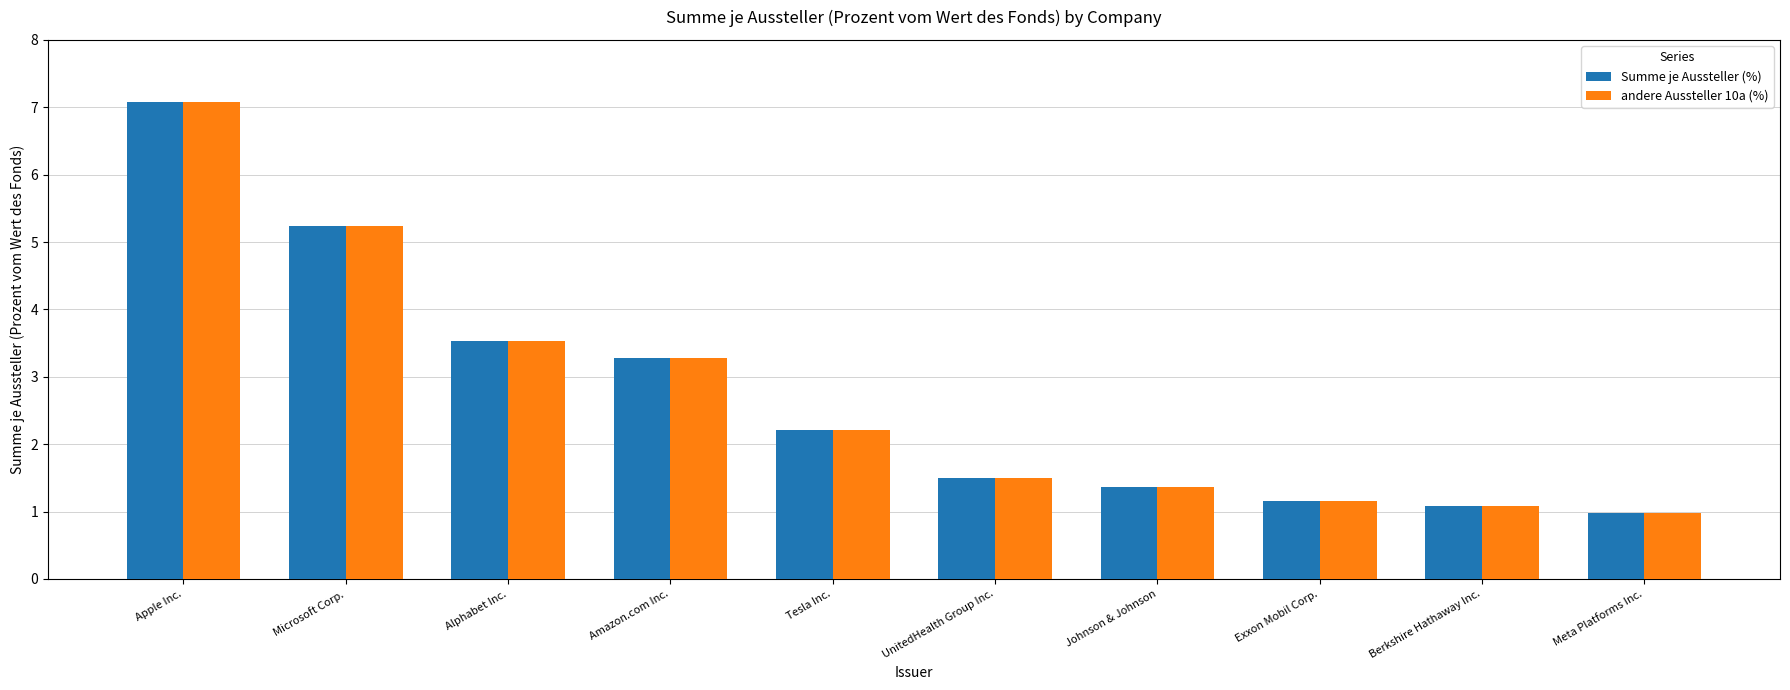

What position from the right is UnitedHealth Group Inc.?

5